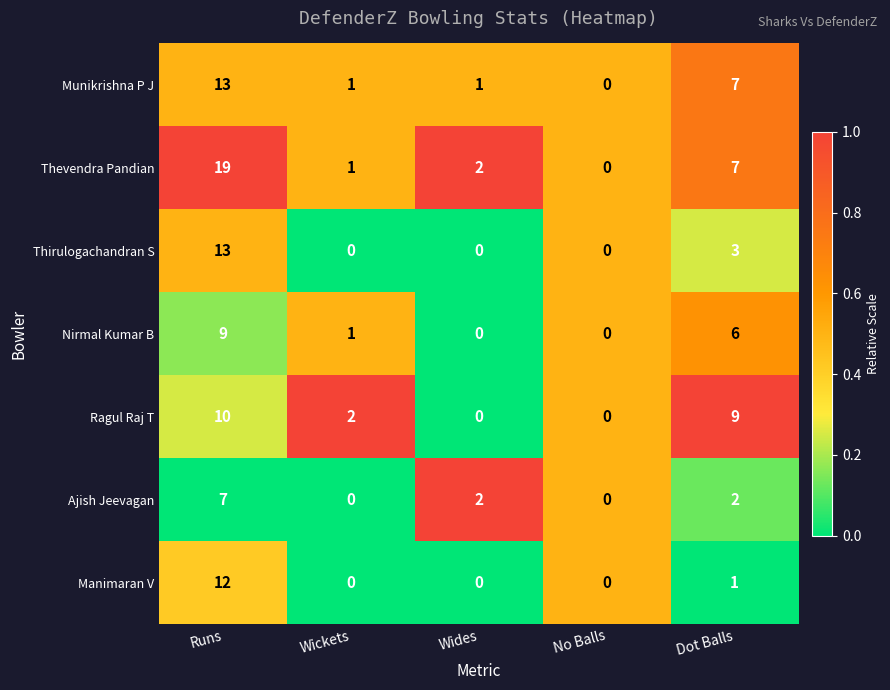

How many series are shown in this chart?

7